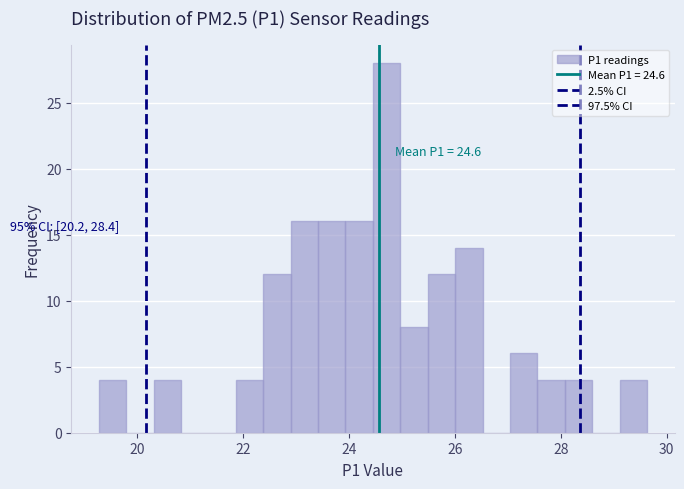

Read against the x-axis, roughly where is the centre of the tallest bar?

24.8